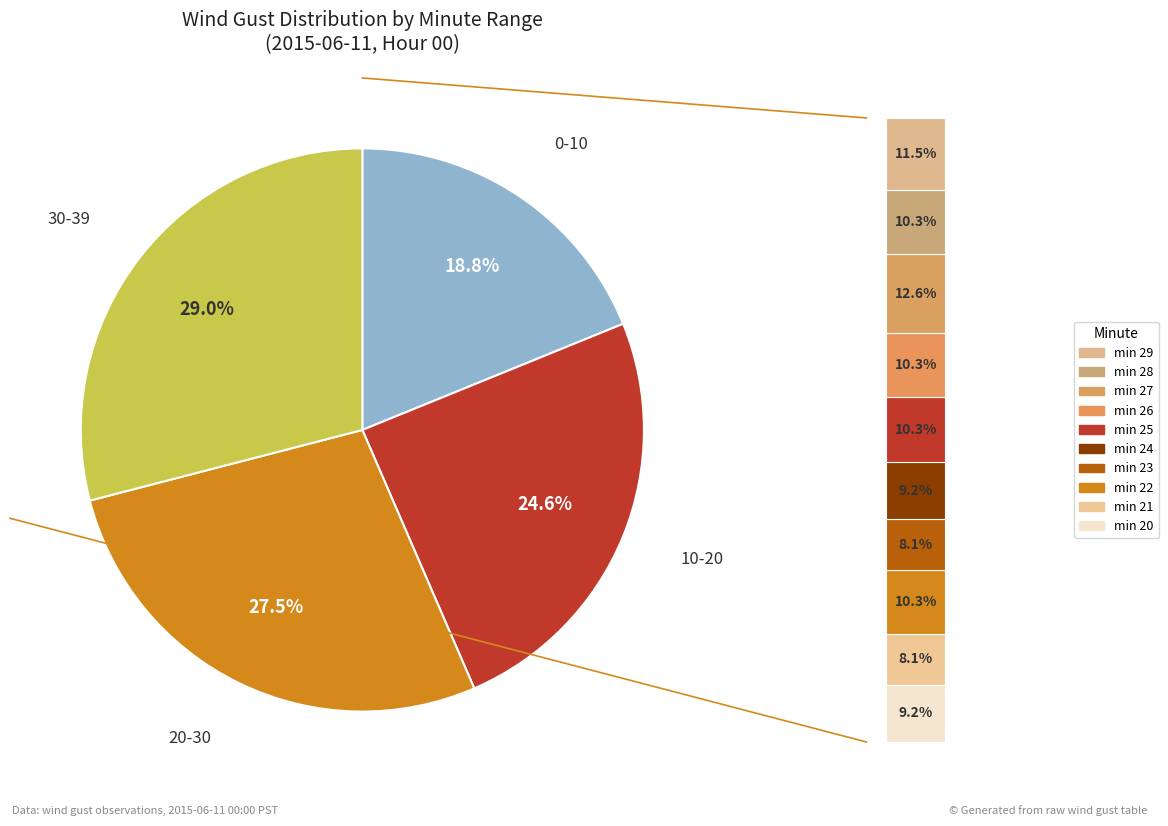

Does 33 represent more than half of the total?

No